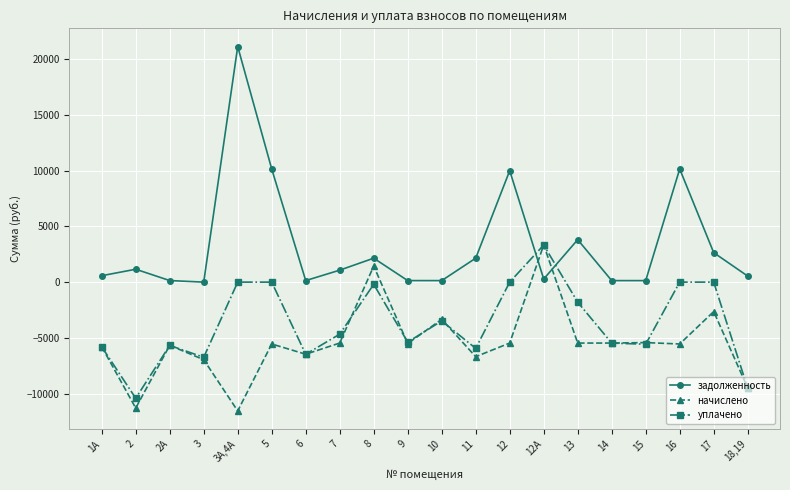

True or false: уплачено has a value of 0.0 at 17.

True